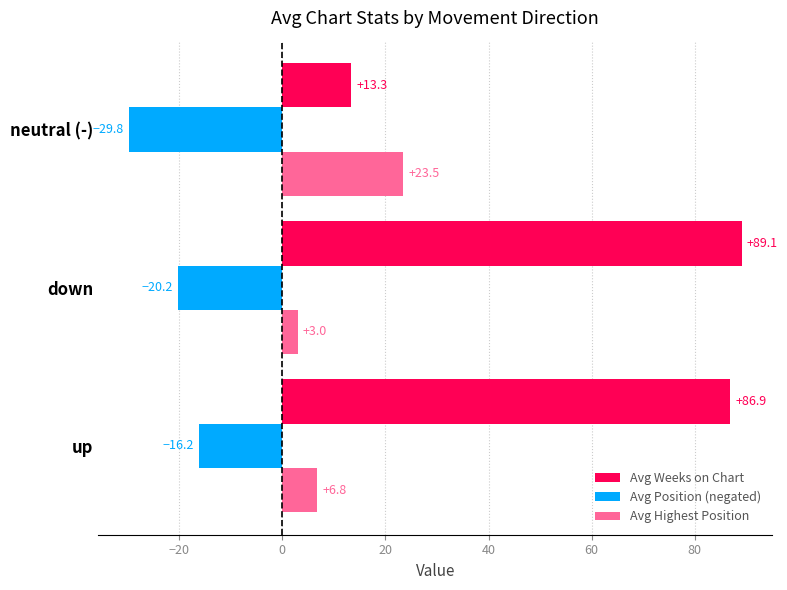

At which label is Avg Weeks on Chart closest to 51?

up